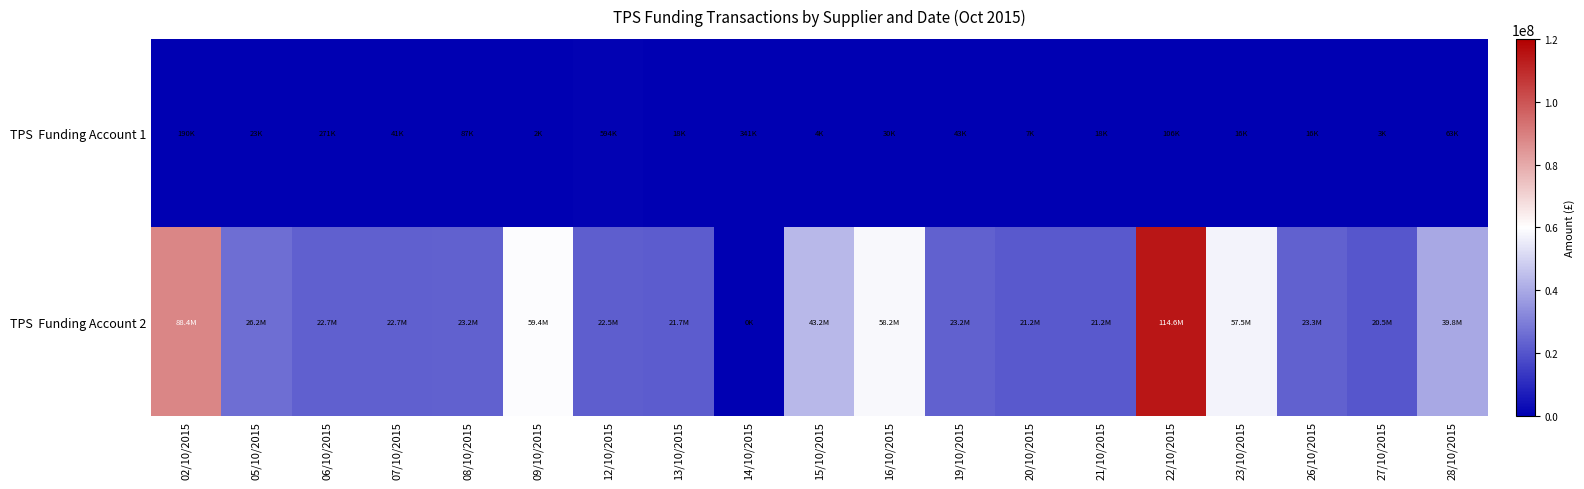

Between 12/10/2015 and 27/10/2015, which is larger?

12/10/2015